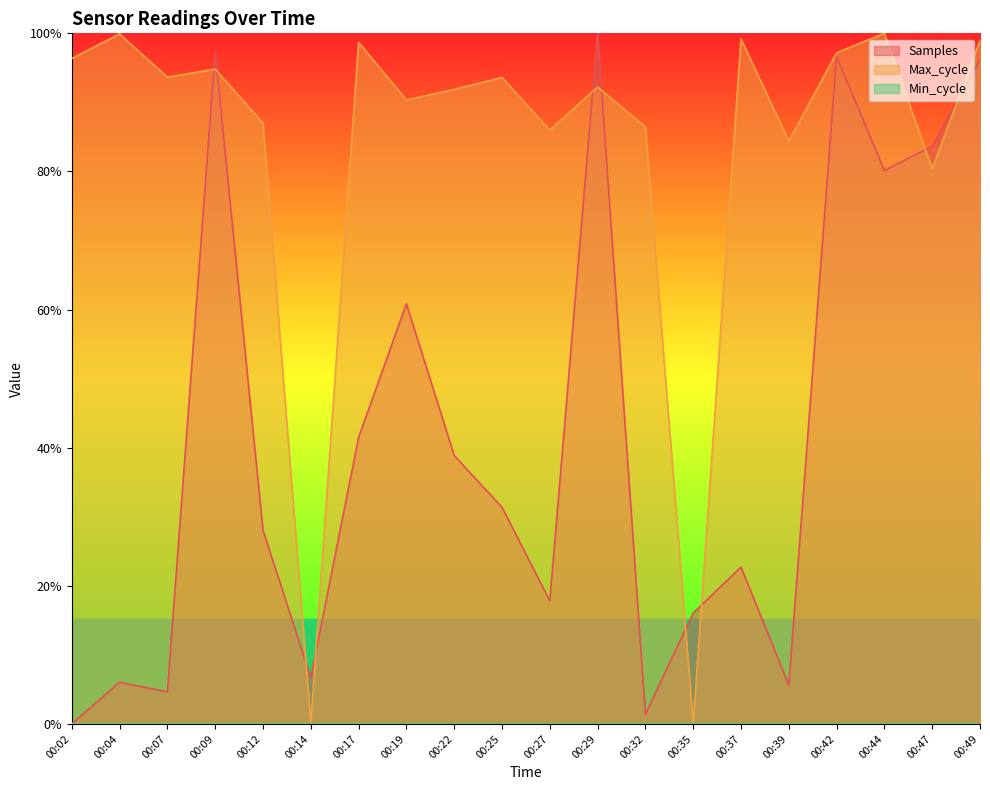

What is the difference between the maximum and minimum values in the Max_cycle series?

1.0